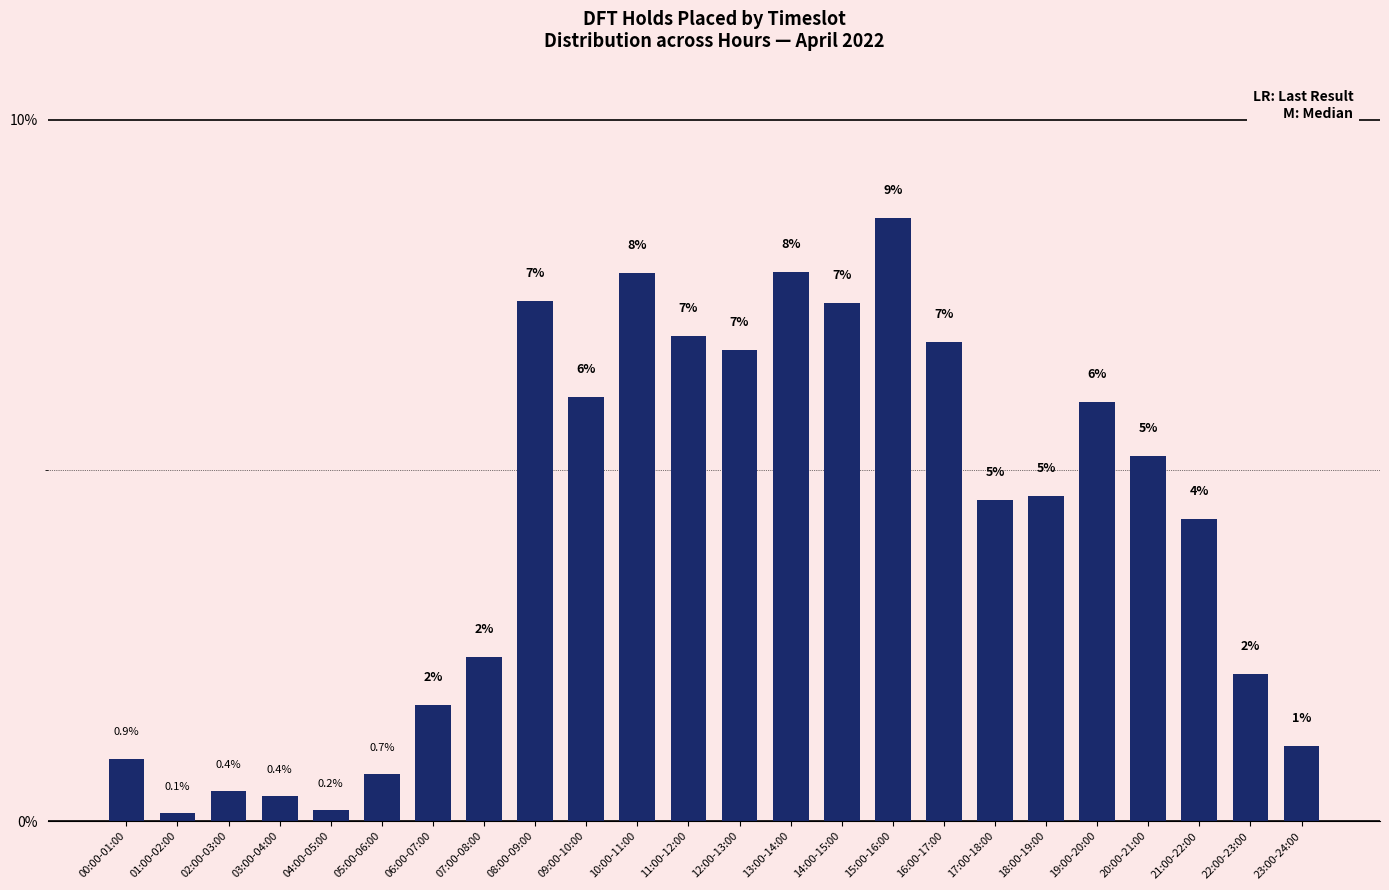

What is the minimum value shown in the chart?

0.1